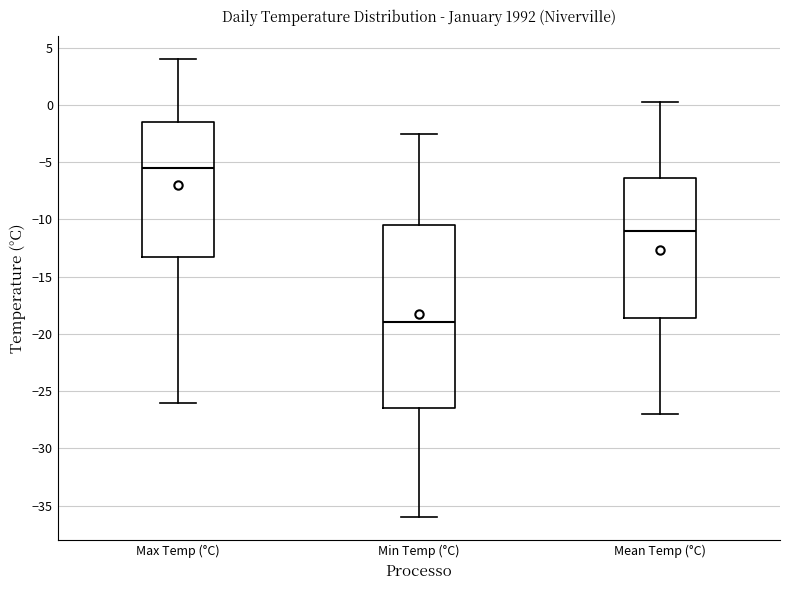

Reading left to right, transcribe this box plot: for each box, give where its median line is, the range the box spans, and where its two whiskers end, as read against the y-axis. The values are not printed on the chart, so give them approximately, as read against the axis.

Max Temp (°C): median -5.5, box -13.0 to -1.5, whiskers -26.0 to 4.0
Min Temp (°C): median -19.0, box -26.5 to -10.5, whiskers -36.0 to -2.5
Mean Temp (°C): median -11.0, box -18.5 to -6.5, whiskers -27.0 to 0.5